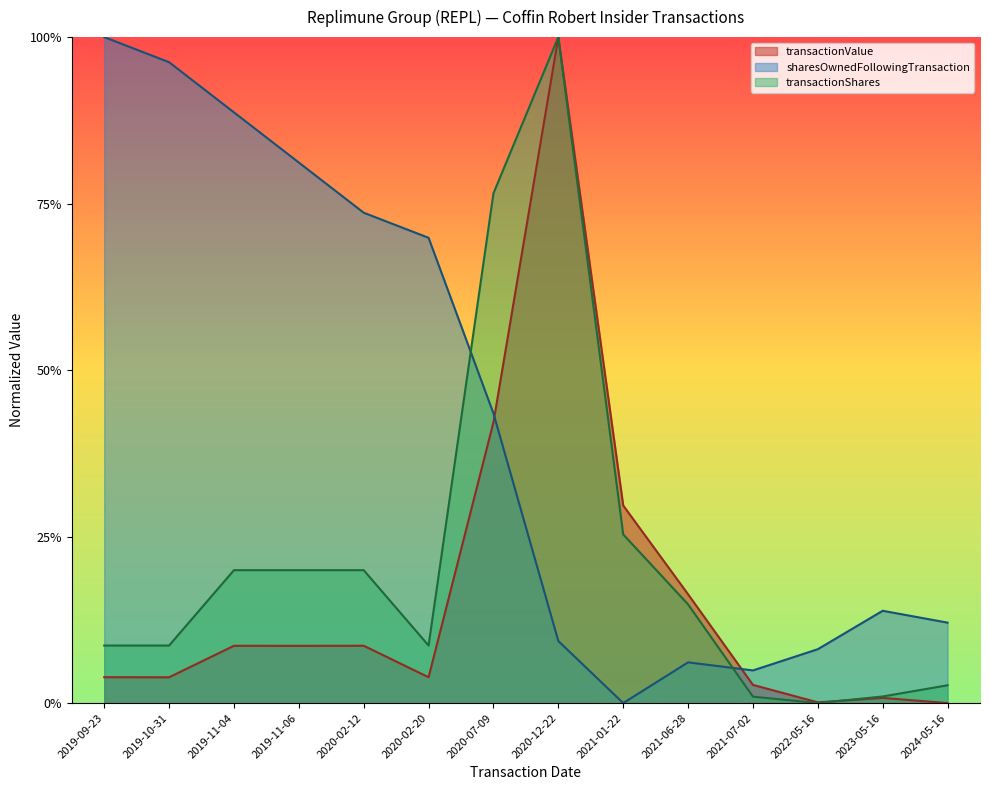

Reading left to right, extract all data points from this chart.

transactionValue: 2019-09-23=0.0	2019-10-31=0.0	2019-11-04=0.1	2019-11-06=0.1	2020-02-12=0.1	2020-02-20=0.0	2020-07-09=0.4	2020-12-22=1.0	2021-01-22=0.3	2021-06-28=0.2	2021-07-02=0.0	2022-05-16=0.0	2023-05-16=0.0	2024-05-16=0.0
sharesOwnedFollowingTransaction: 2019-09-23=1.0	2019-10-31=1.0	2019-11-04=0.9	2019-11-06=0.8	2020-02-12=0.7	2020-02-20=0.7	2020-07-09=0.4	2020-12-22=0.1	2021-01-22=0.0	2021-06-28=0.1	2021-07-02=0.0	2022-05-16=0.1	2023-05-16=0.1	2024-05-16=0.1
transactionShares: 2019-09-23=0.1	2019-10-31=0.1	2019-11-04=0.2	2019-11-06=0.2	2020-02-12=0.2	2020-02-20=0.1	2020-07-09=0.8	2020-12-22=1.0	2021-01-22=0.3	2021-06-28=0.1	2021-07-02=0.0	2022-05-16=0.0	2023-05-16=0.0	2024-05-16=0.0